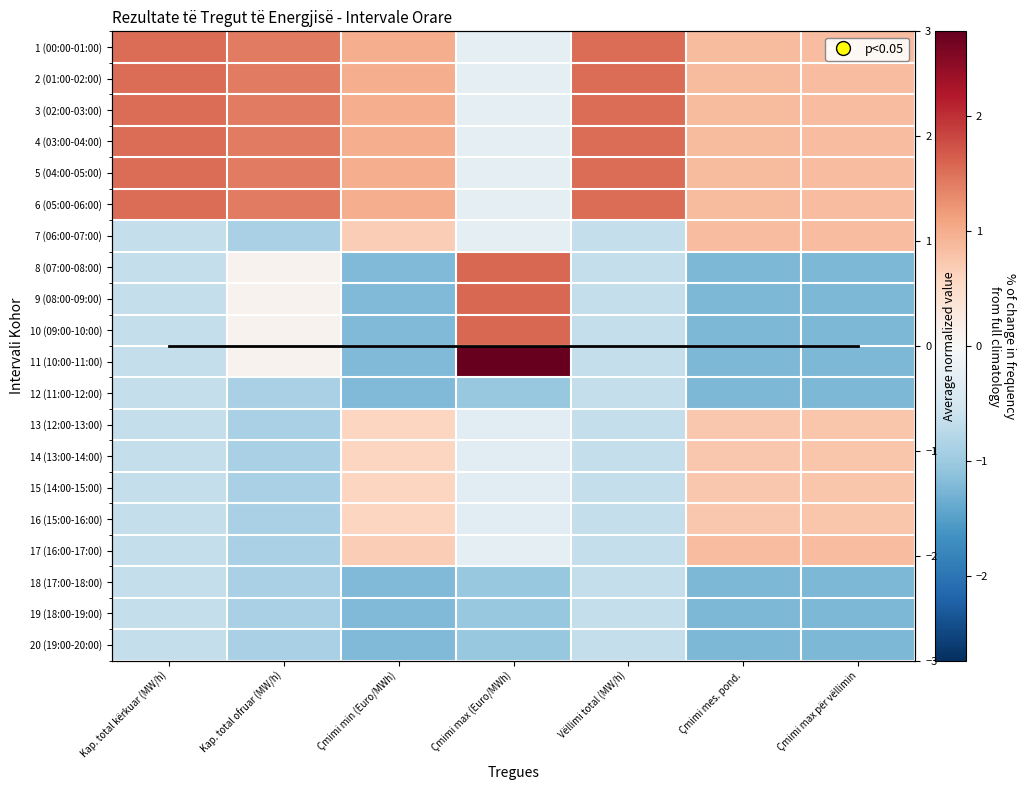

How many categories are shown in the chart?

7